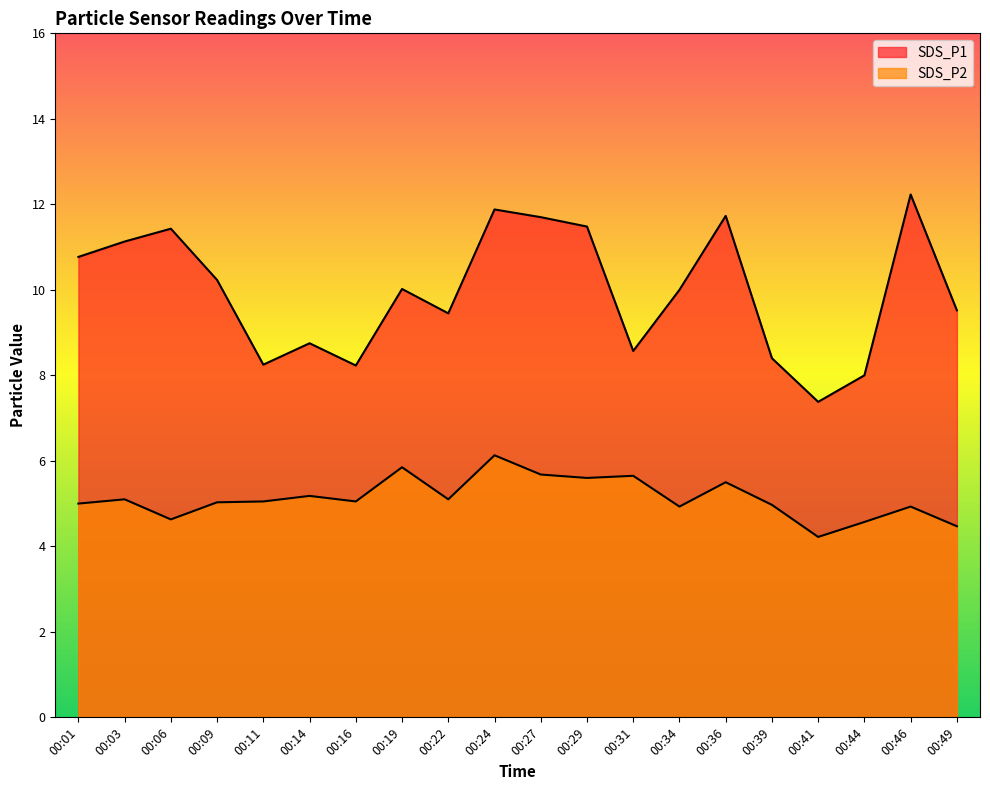

Reading right to left, what are all the values shown in this chart?

SDS_P1: 9.5	12.2	8.0	7.4	8.4	11.7	10.0	8.6	11.5	11.7	11.9	9.4	10.0	8.2	8.8	8.2	10.2	11.4	11.1	10.8
SDS_P2: 4.5	4.9	4.6	4.2	5.0	5.5	4.9	5.7	5.6	5.7	6.1	5.1	5.8	5.0	5.2	5.0	5.0	4.6	5.1	5.0